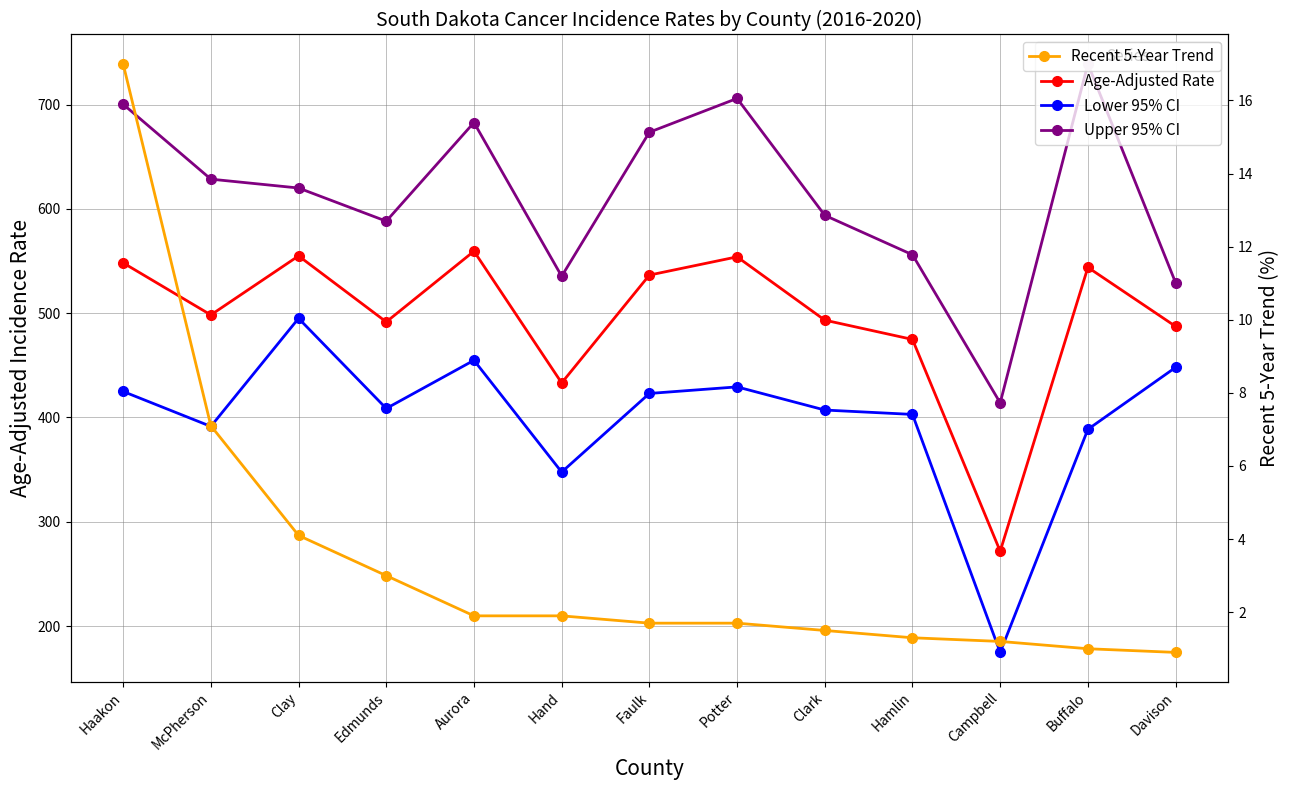

Reading left to right, transcribe all the data shown in this chart.

Age-Adjusted Rate: 548.2	498.3	554.9	491.6	559.4	433.1	536.5	554.0	493.3	474.8	271.7	543.9	487.3
Lower 95% CI: 424.9	391.4	495.0	408.6	454.8	347.6	423.0	429.3	407.1	402.9	174.7	388.6	448.0
Upper 95% CI: 700.3	628.5	620.0	588.2	682.8	535.4	673.5	705.9	593.8	556.0	414.0	739.0	529.2
Recent 5-Year Trend: 17.0	7.1	4.1	3.0	1.9	1.9	1.7	1.7	1.5	1.3	1.2	1.0	0.9